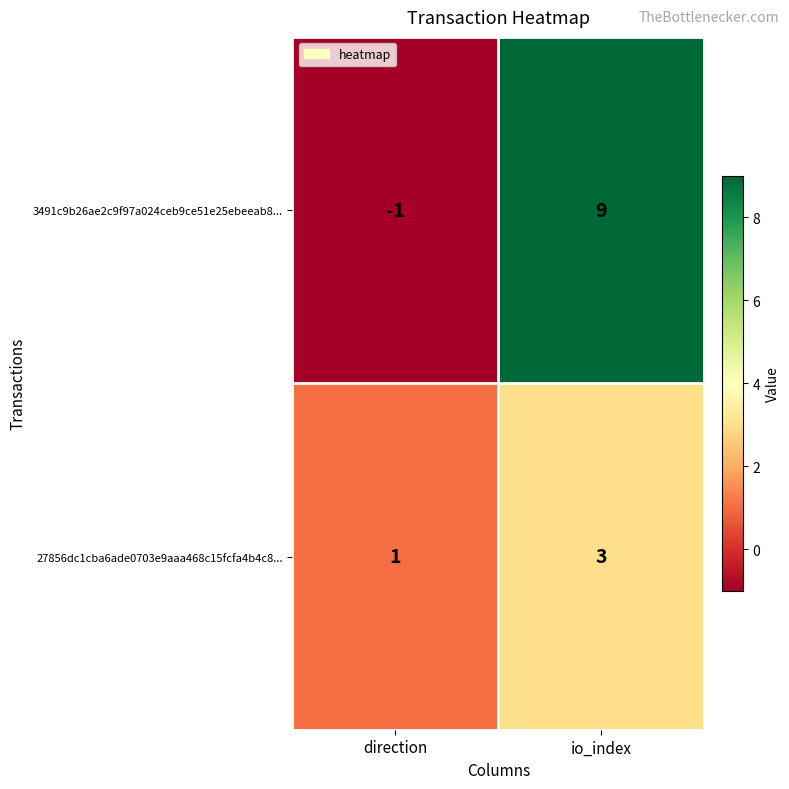

At which category is the sum across all series the highest?

io_index